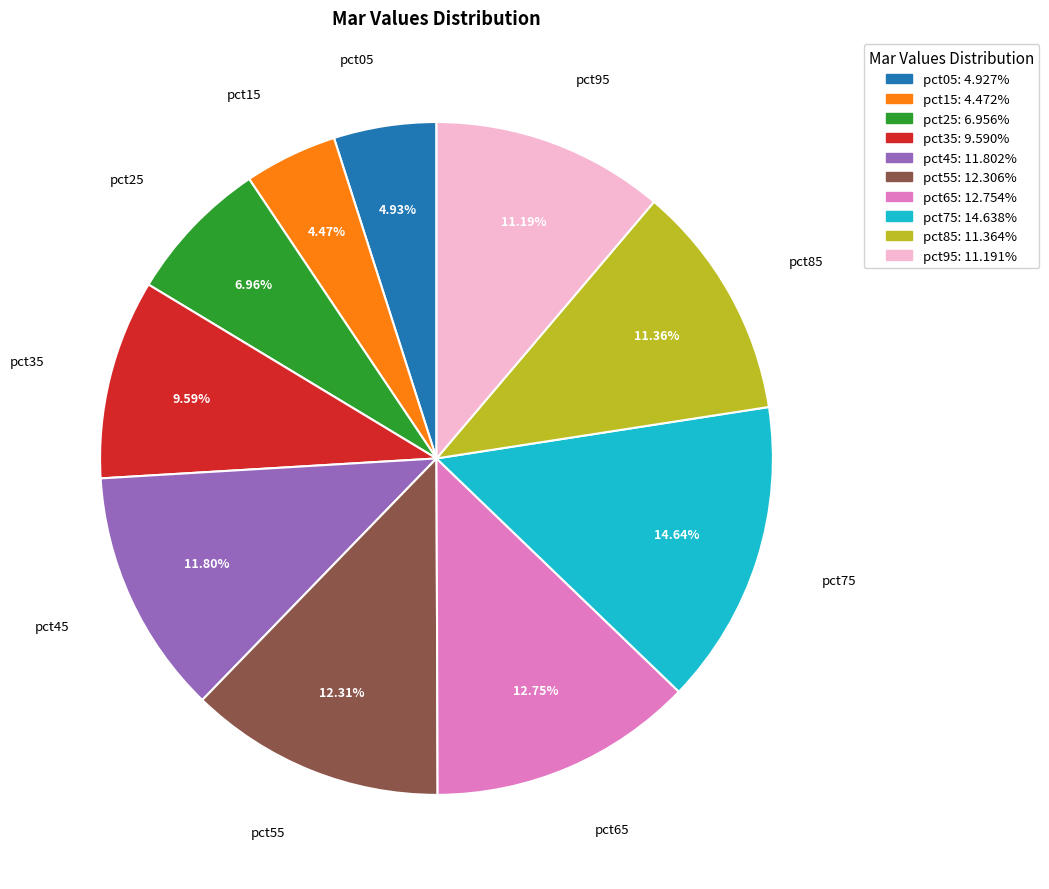

True or false: pct45 accounts for 12% of the total.

True